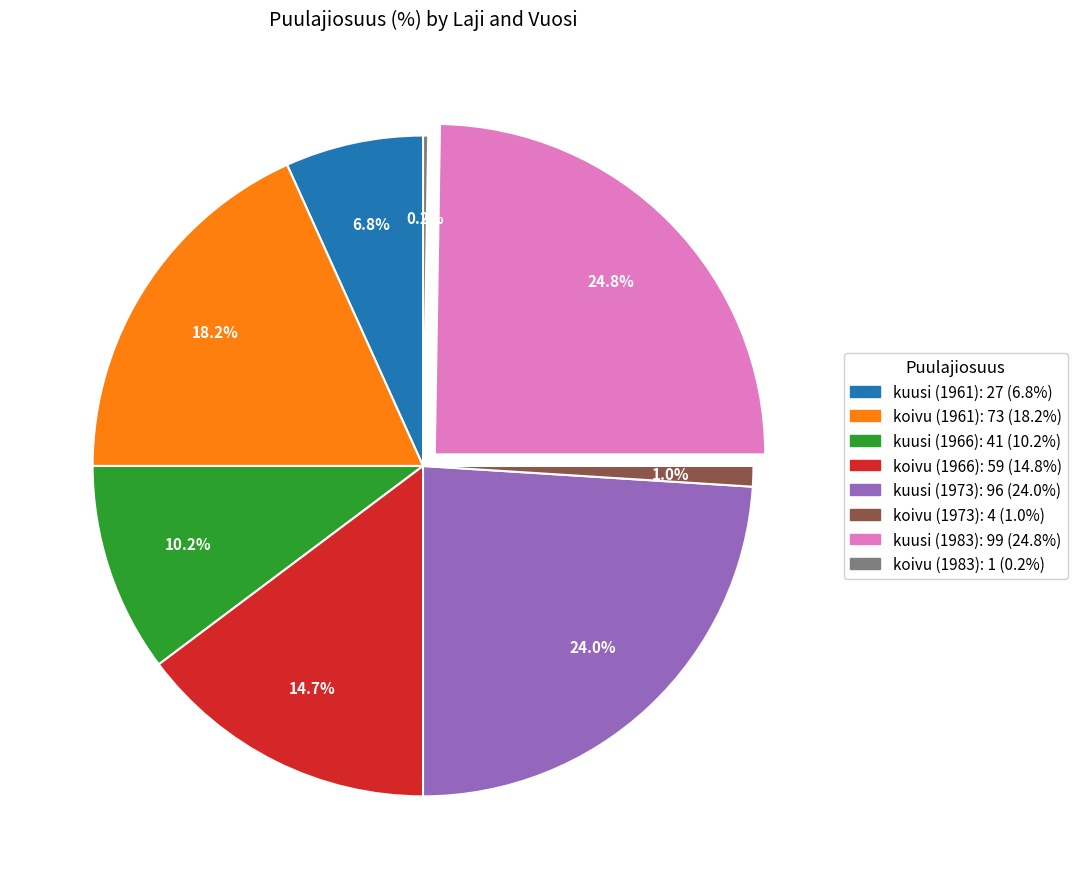

Is there any slice that represents more than half of the pie?

No